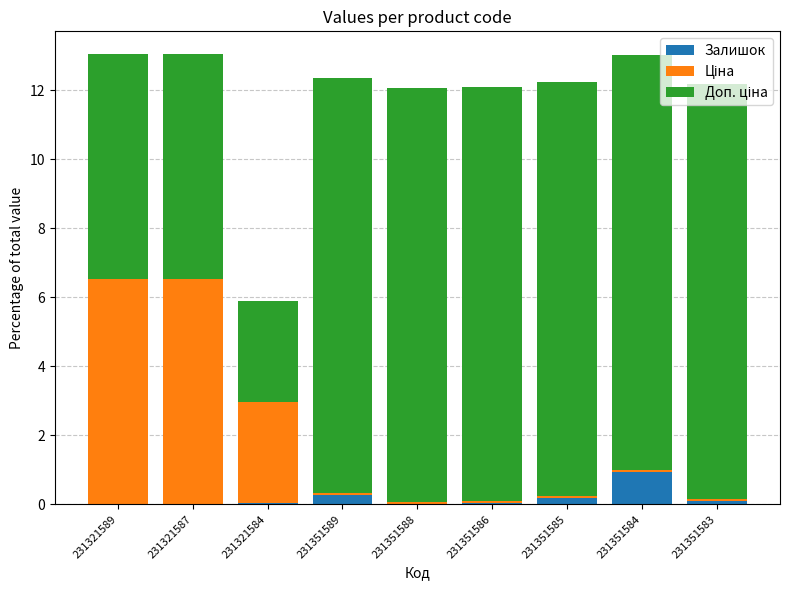

Which category has the highest value in the Залишок series?

231351584